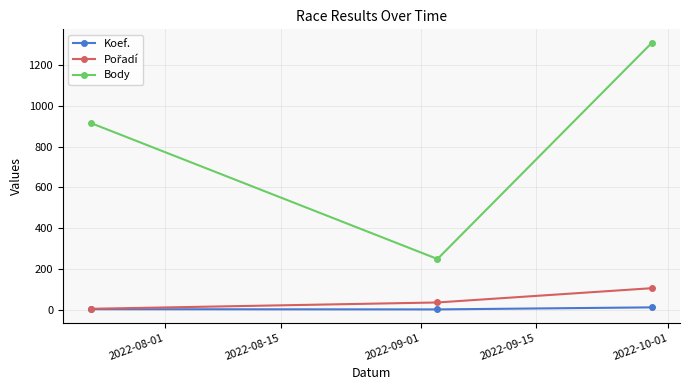

Which series has the largest total across all categories?

Body